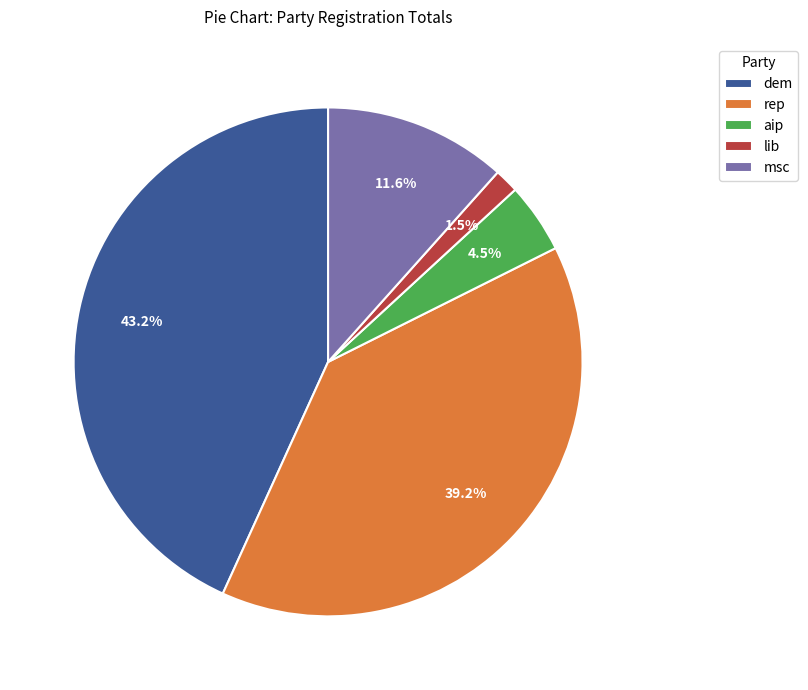

Is there any slice that represents more than half of the pie?

No